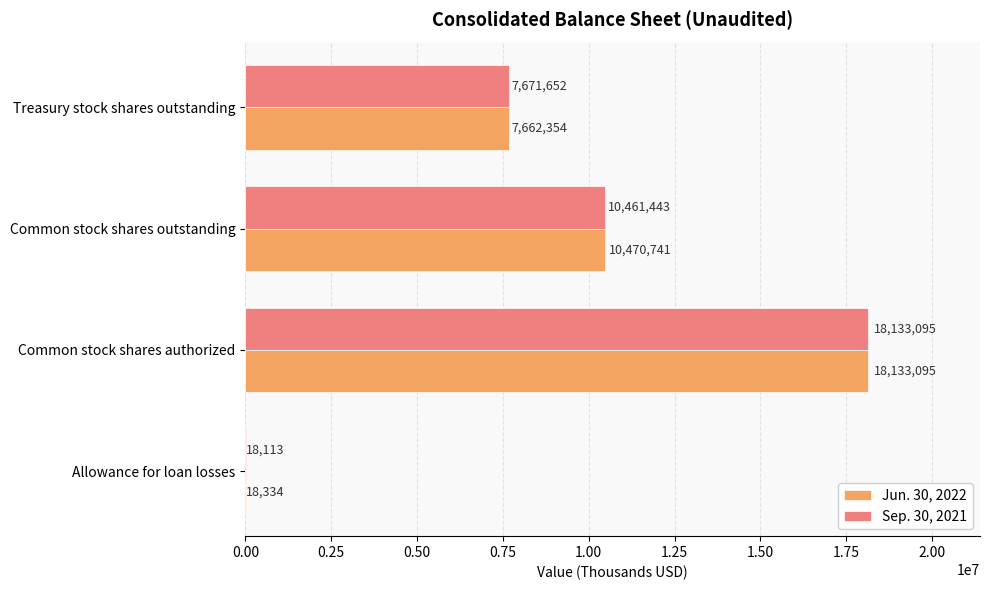

Which series has the largest total across all categories?

Jun. 30, 2022